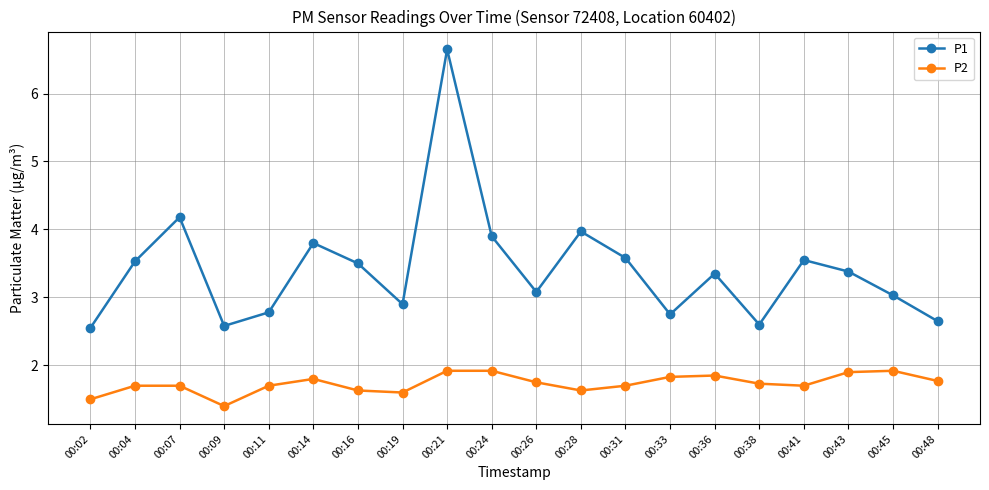

Is it true that P2 equals 0.4 at 00:04?

False